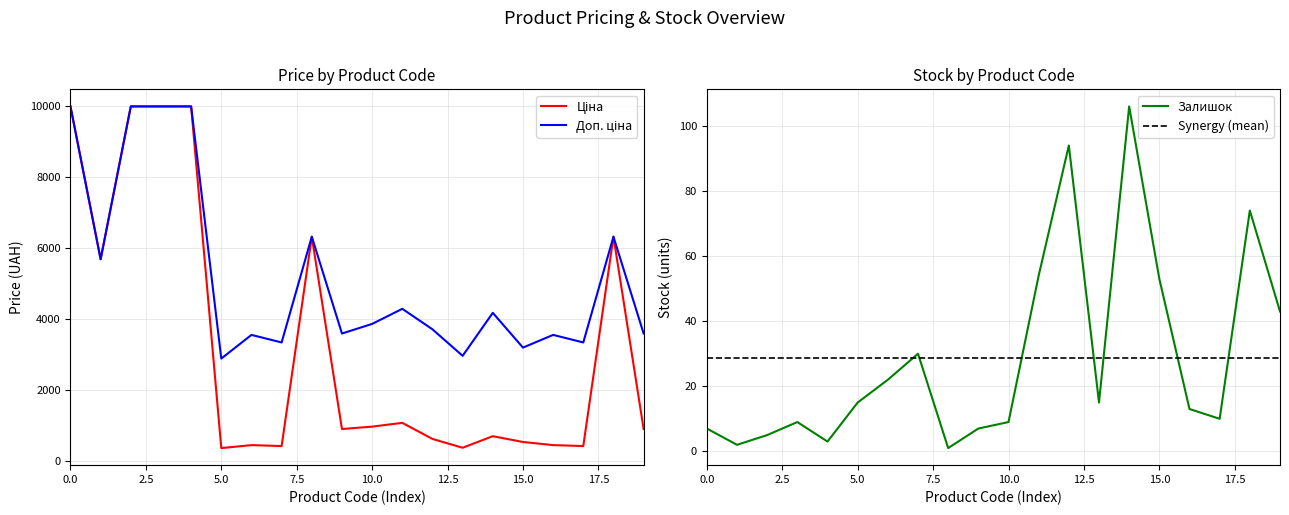

Is the value of Доп. ціна at 9 greater than the value of Synergy (mean) at 17?

Yes